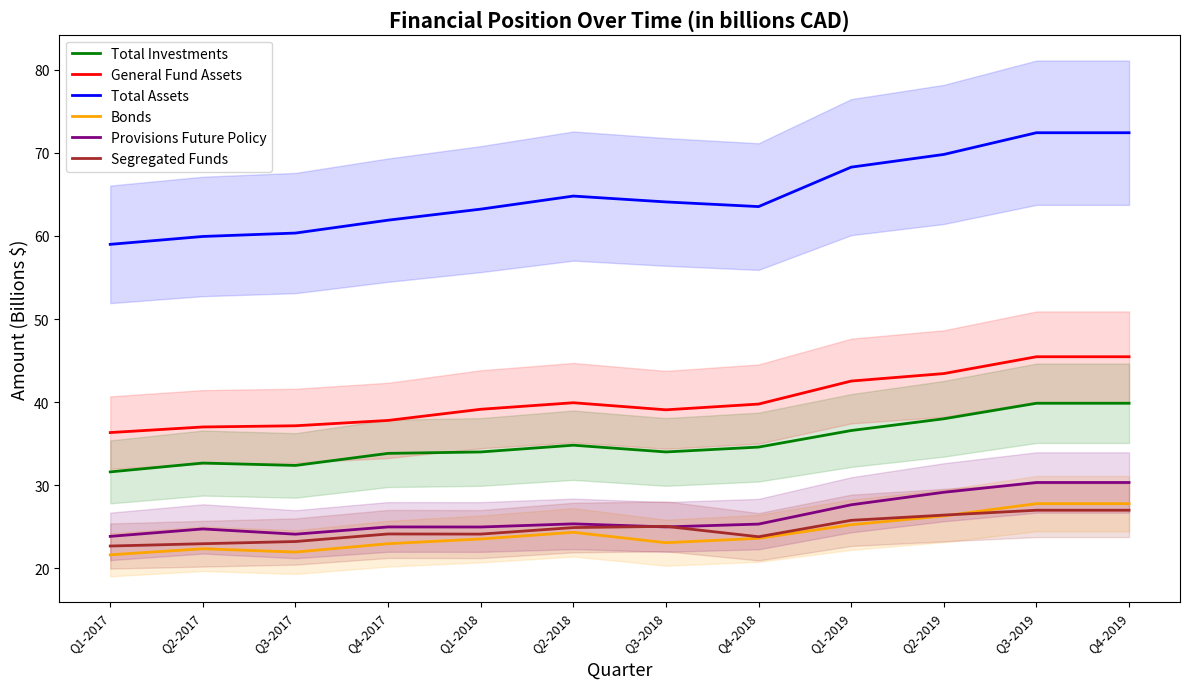

At which label does Total Assets first exceed 64?

Q2-2018